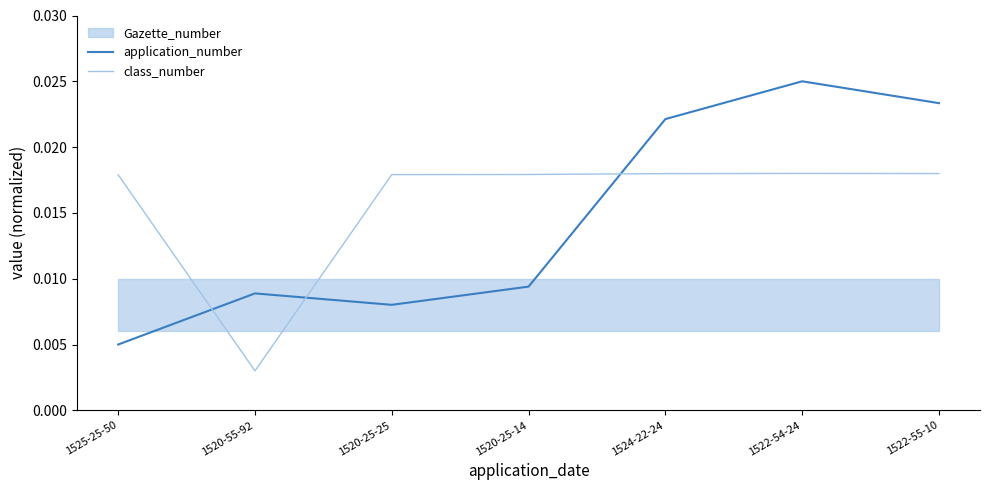

Is the value of application_number at 1525-25-50 greater than the value of class_number at 1520-25-25?

No